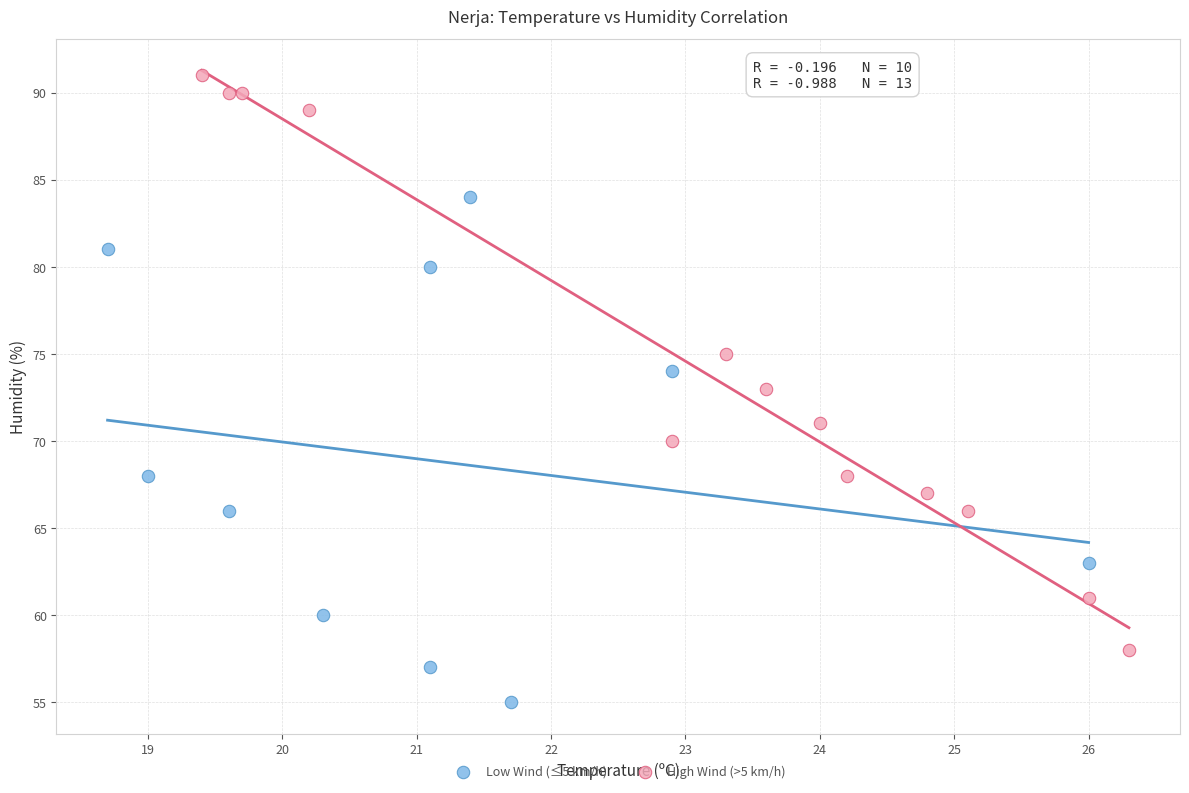

Which series has the widest spread of Y values?

High Wind (>5 km/h)